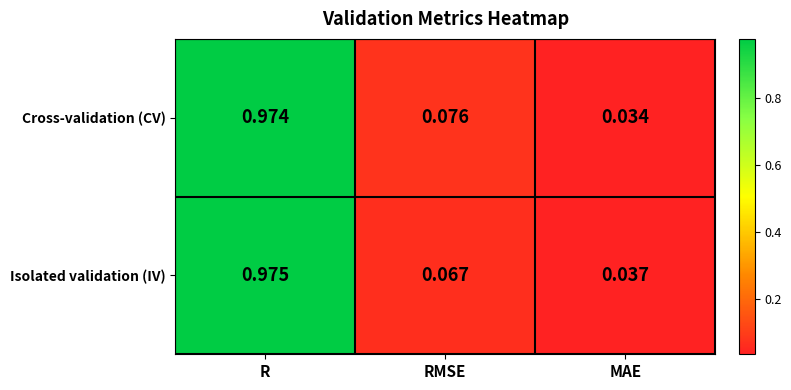

Rank the series at RMSE from highest to lowest value.

Cross-validation (CV), Isolated validation (IV)